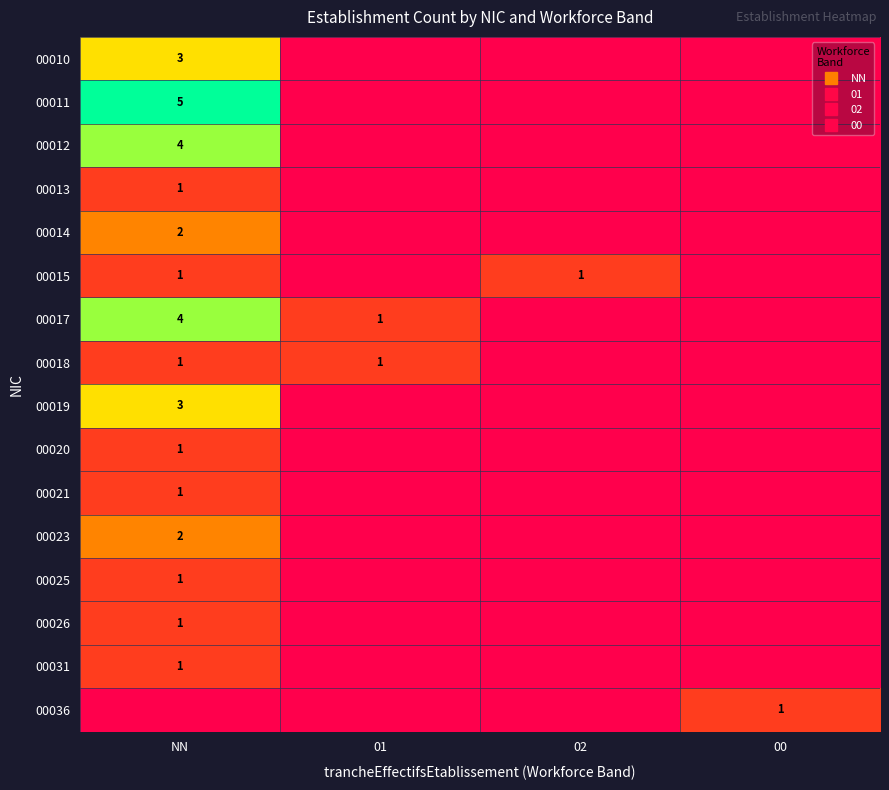

List the series in order of their peak value, lowest first.

00013, 00015, 00018, 00020, 00021, 00025, 00026, 00031, 00036, 00014, 00023, 00010, 00019, 00012, 00017, 00011